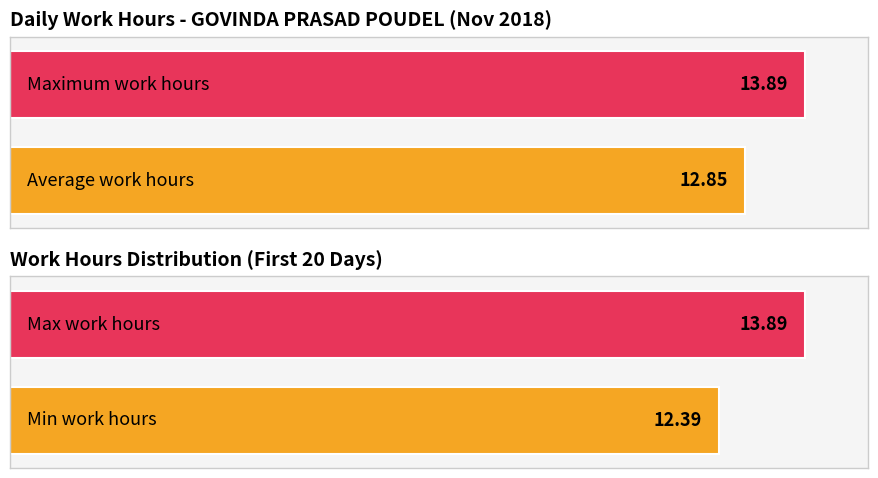

True or false: the data shows 4.8 at 17.

False